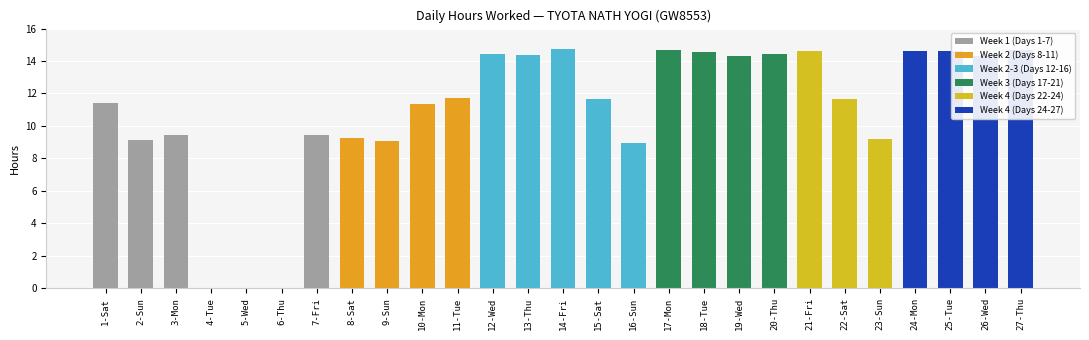

What is the greatest value displayed?

14.7